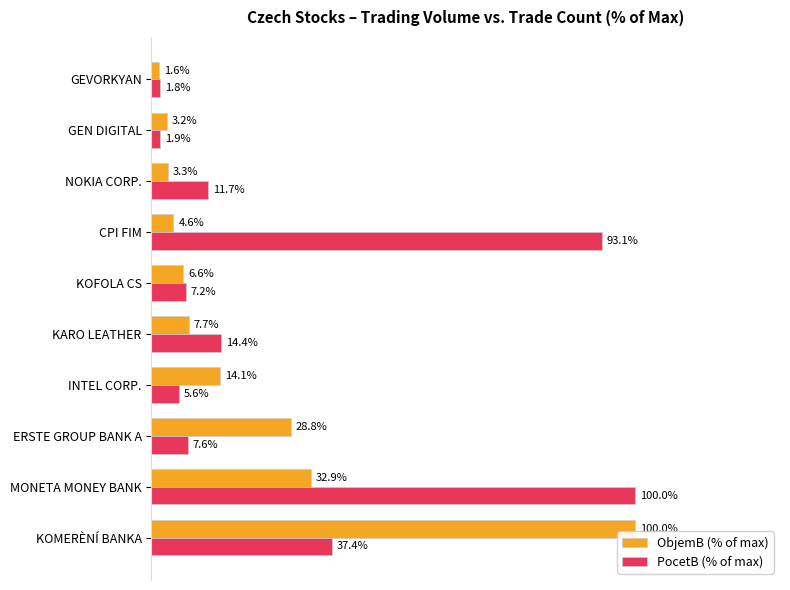

At which label is ObjemB (% of max) closest to 50?

MONETA MONEY BANK